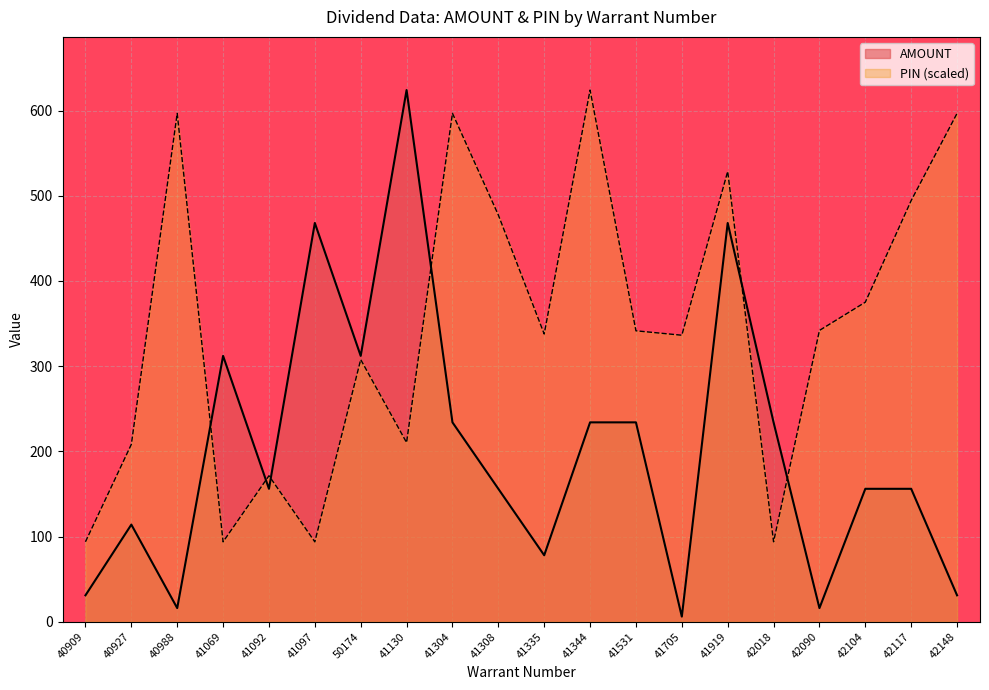

Which series ends up on top after the final intersection of AMOUNT and PIN?

PIN